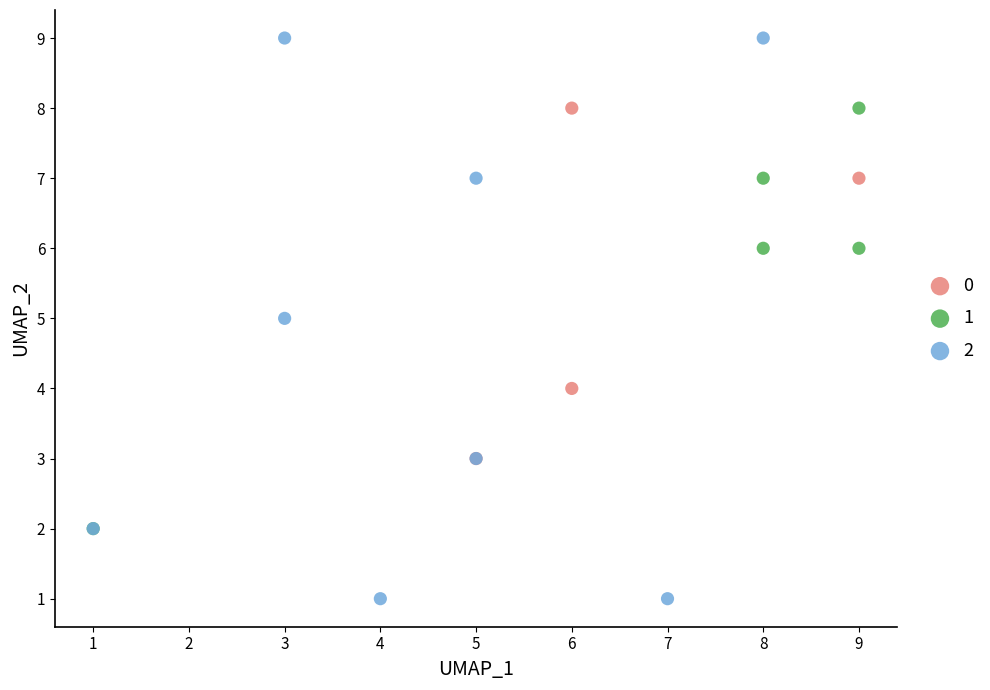

Which series has the largest Y range (max minus min)?

2